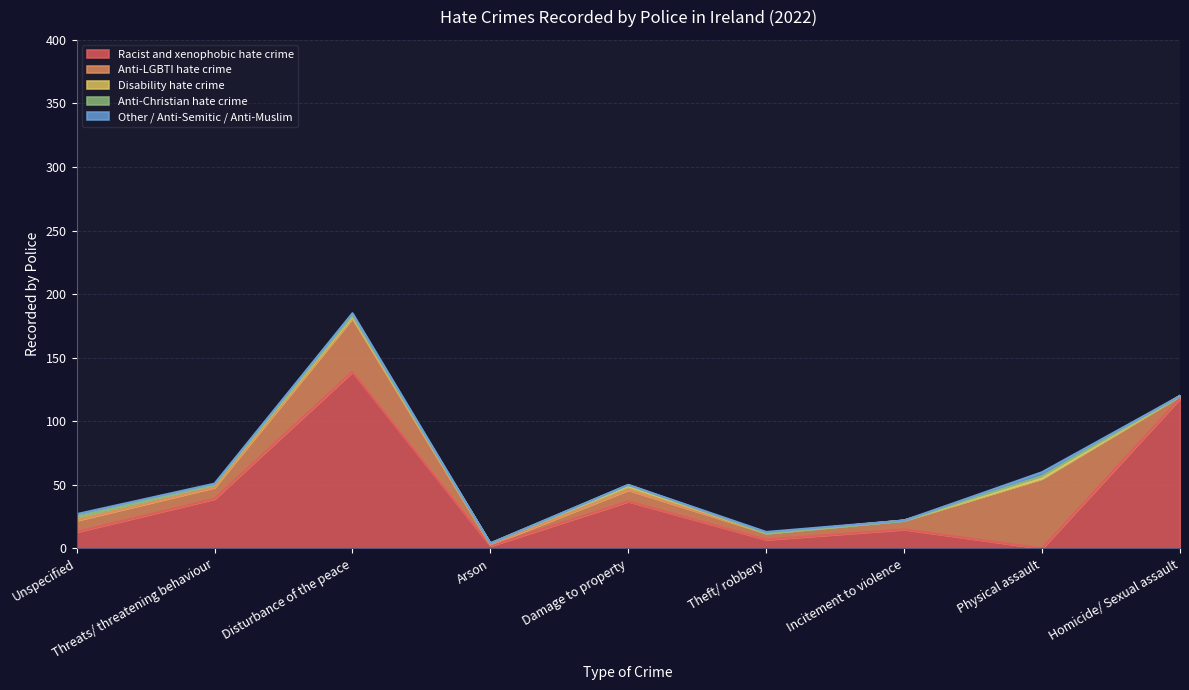

At which category is the sum across all series the highest?

Disturbance of the peace